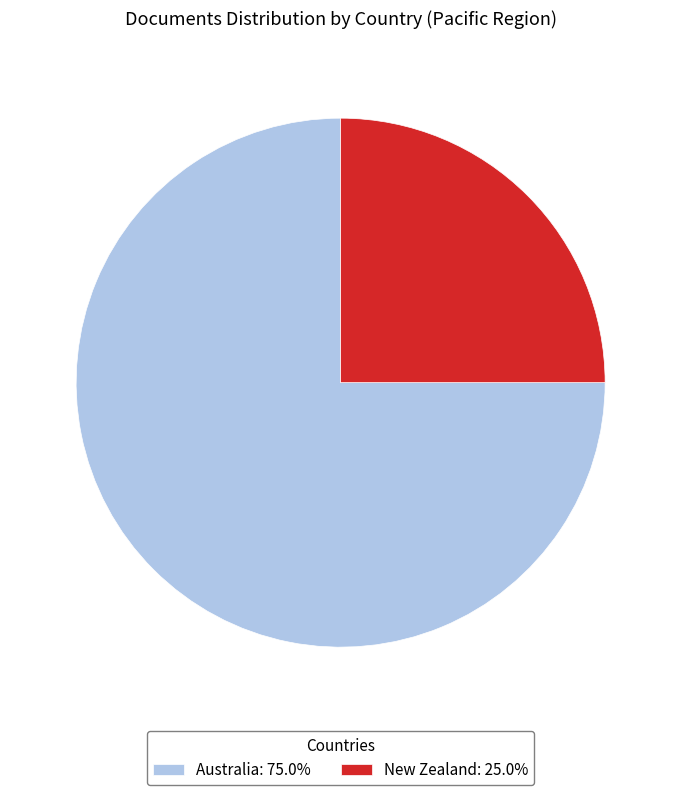

Rank the categories by value from lowest to highest.

New Zealand, Australia